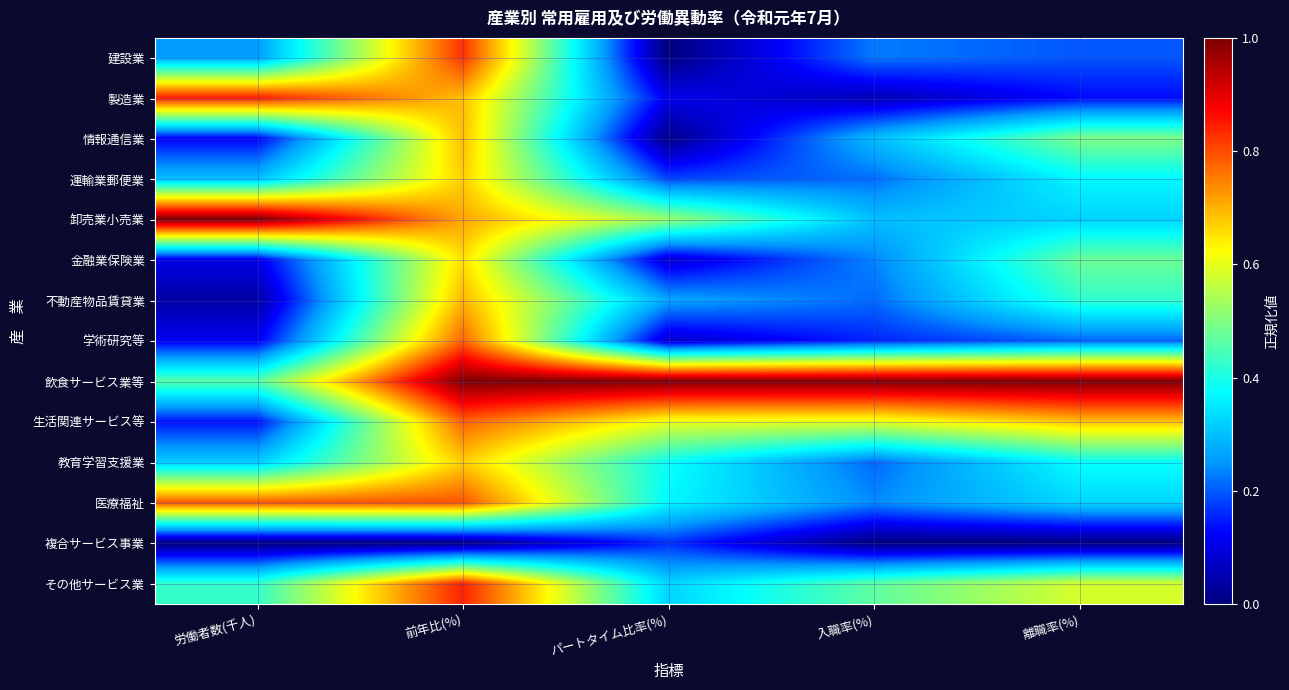

Reading left to right, what are all the values shown in this chart?

建設業: 労働者数(千人)=0.3	前年比(%)=0.8	パートタイム比率(%)=0.0	入職率(%)=0.2	離職率(%)=0.2
製造業: 労働者数(千人)=0.8	前年比(%)=0.7	パートタイム比率(%)=0.1	入職率(%)=0.1	離職率(%)=0.1
情報通信業: 労働者数(千人)=0.1	前年比(%)=0.7	パートタイム比率(%)=0.0	入職率(%)=0.3	離職率(%)=0.5
運輸業郵便業: 労働者数(千人)=0.3	前年比(%)=0.7	パートタイム比率(%)=0.2	入職率(%)=0.2	離職率(%)=0.4
卸売業小売業: 労働者数(千人)=1.0	前年比(%)=0.7	パートタイム比率(%)=0.5	入職率(%)=0.3	離職率(%)=0.3
金融業保険業: 労働者数(千人)=0.1	前年比(%)=0.7	パートタイム比率(%)=0.1	入職率(%)=0.2	離職率(%)=0.5
不動産物品賃貸業: 労働者数(千人)=0.0	前年比(%)=0.7	パートタイム比率(%)=0.3	入職率(%)=0.2	離職率(%)=0.4
学術研究等: 労働者数(千人)=0.1	前年比(%)=0.8	パートタイム比率(%)=0.1	入職率(%)=0.2	離職率(%)=0.2
飲食サービス業等: 労働者数(千人)=0.5	前年比(%)=1.0	パートタイム比率(%)=1.0	入職率(%)=1.0	離職率(%)=1.0
生活関連サービス等: 労働者数(千人)=0.1	前年比(%)=0.8	パートタイム比率(%)=0.6	入職率(%)=0.6	離職率(%)=0.7
教育学習支援業: 労働者数(千人)=0.3	前年比(%)=0.7	パートタイム比率(%)=0.4	入職率(%)=0.2	離職率(%)=0.4
医療福祉: 労働者数(千人)=0.8	前年比(%)=0.8	パートタイム比率(%)=0.4	入職率(%)=0.2	離職率(%)=0.3
複合サービス事業: 労働者数(千人)=0.0	前年比(%)=0.0	パートタイム比率(%)=0.2	入職率(%)=0.0	離職率(%)=0.0
その他サービス業: 労働者数(千人)=0.4	前年比(%)=0.8	パートタイム比率(%)=0.3	入職率(%)=0.5	離職率(%)=0.6